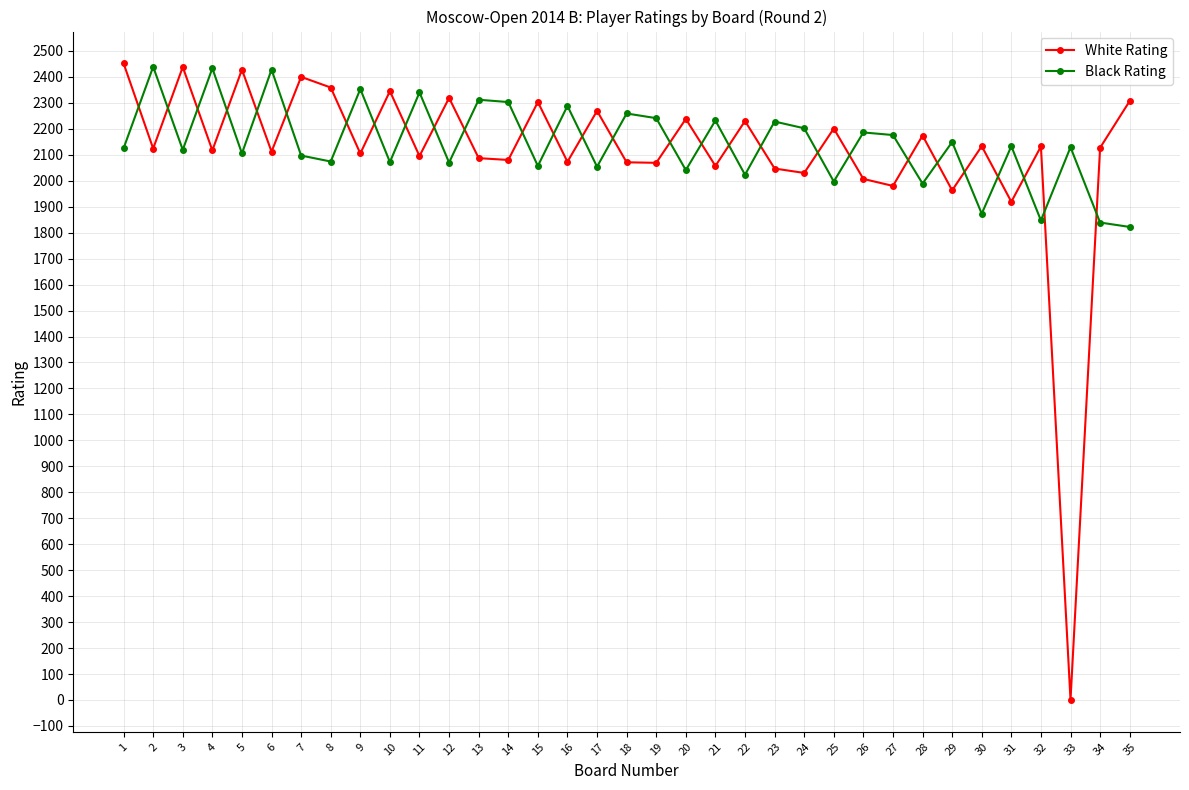

What is the total value across all series at 25?

4198